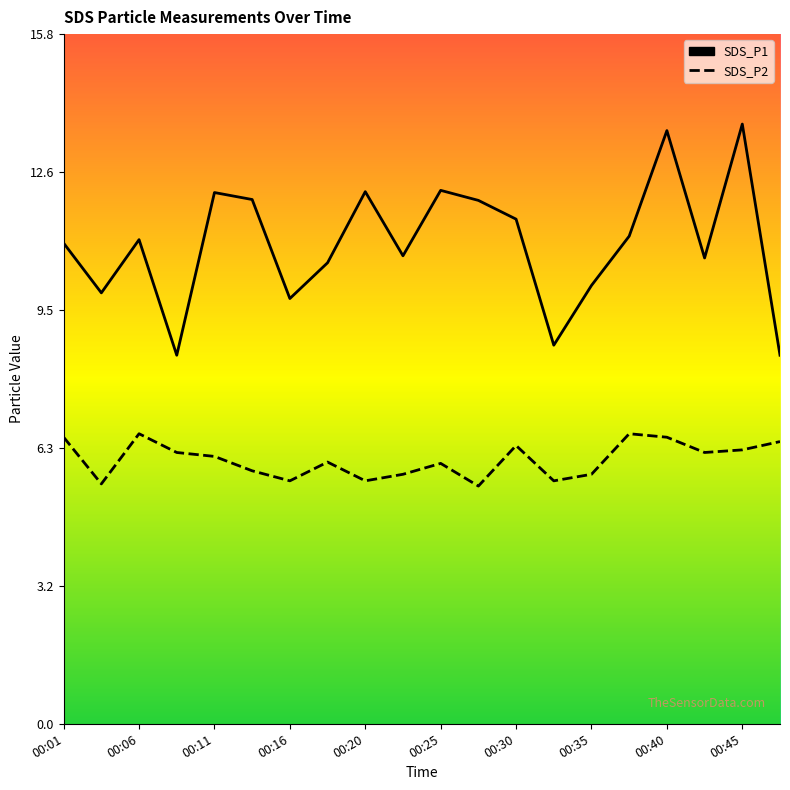

Which series has the largest total across all categories?

SDS_P1